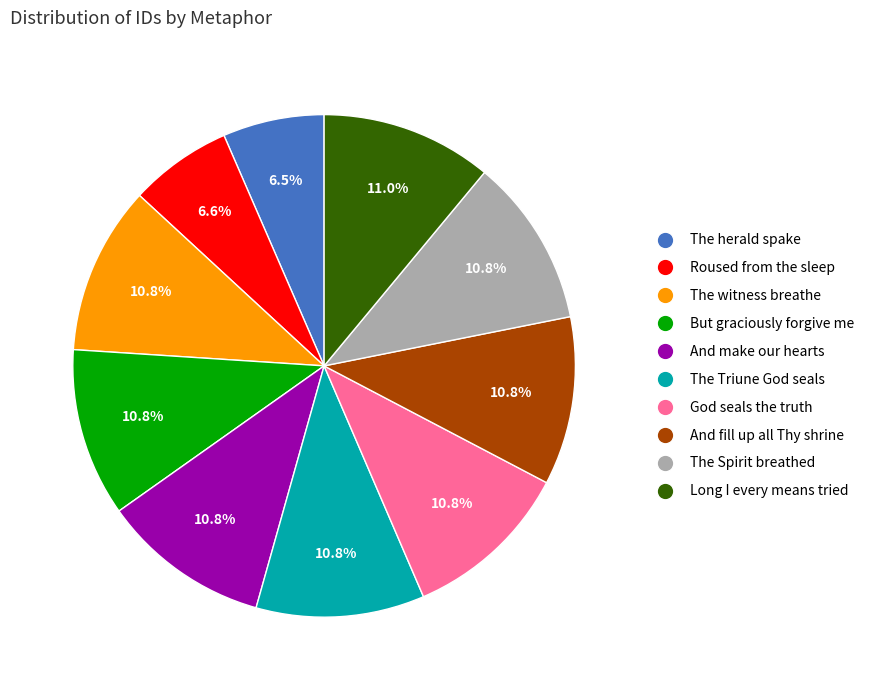

Which has a higher value, Roused from the sleep or The Triune God seals?

The Triune God seals